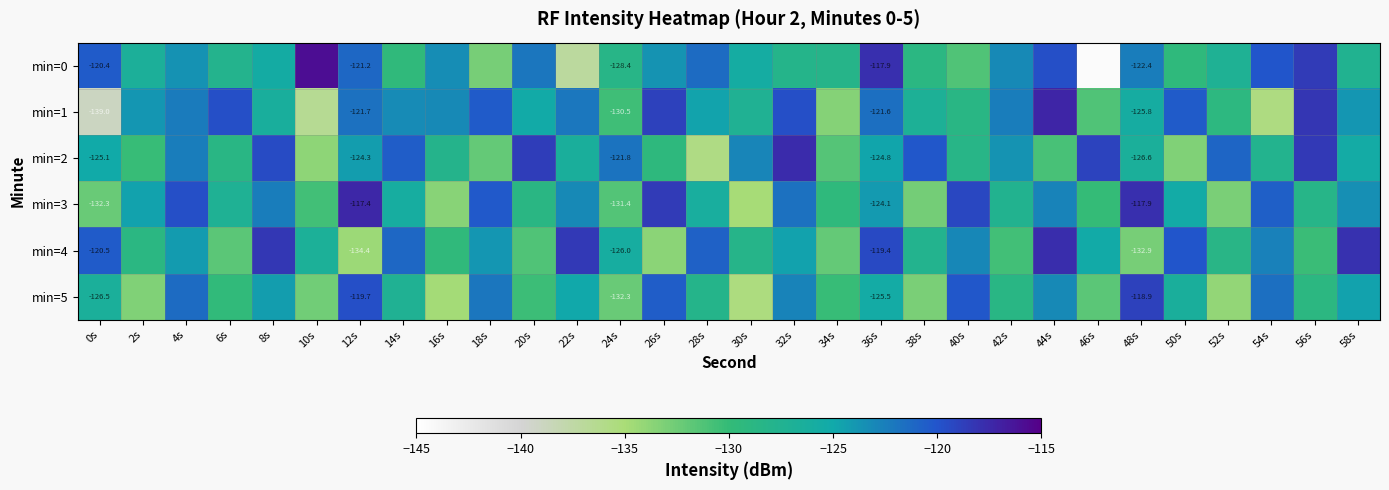

The min=3 series shows -199.9 at 44s. True or false?

False